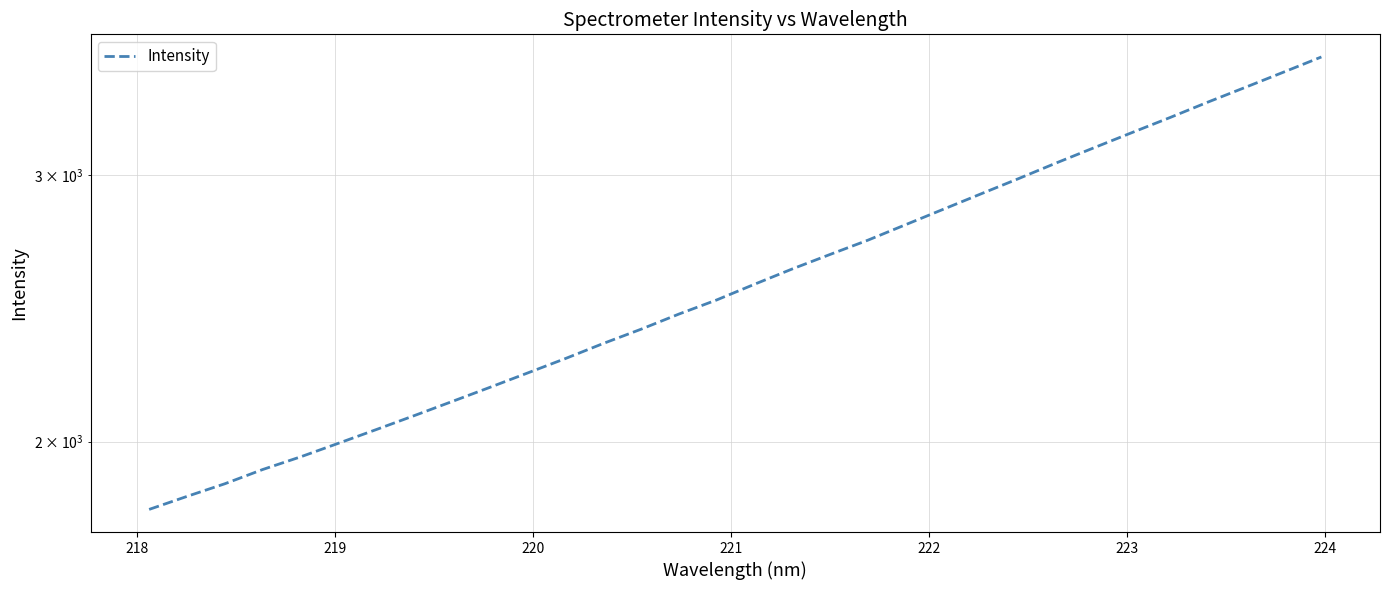

How many values are below 2540?

16